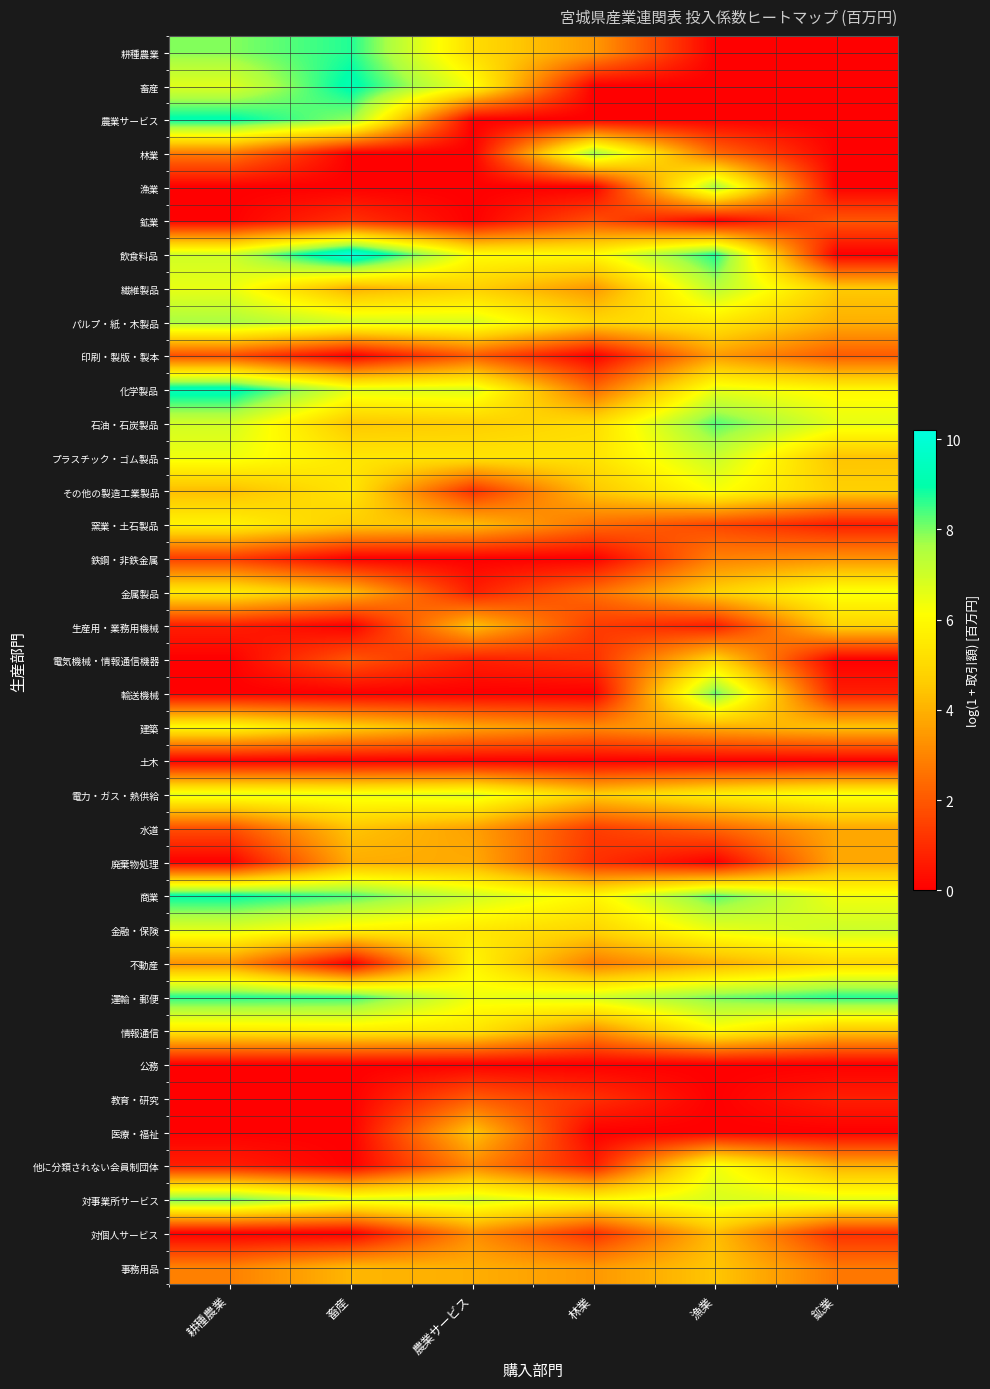

Reading right to left, list all the values displayed in this chart.

耕種農業: 鉱業=0.0	漁業=0.0	林業=3.5	農業サービス=5.1	畜産=8.7	耕種農業=7.9
畜産: 鉱業=0.0	漁業=0.0	林業=0.0	農業サービス=6.2	畜産=9.2	耕種農業=6.7
農業サービス: 鉱業=0.0	漁業=0.0	林業=0.0	農業サービス=0.0	畜産=7.9	耕種農業=9.1
林業: 鉱業=0.0	漁業=2.4	林業=7.7	農業サービス=0.0	畜産=0.0	耕種農業=2.8
漁業: 鉱業=0.0	漁業=7.6	林業=0.0	農業サービス=0.0	畜産=0.0	耕種農業=0.0
鉱業: 鉱業=1.9	漁業=0.0	林業=1.8	農業サービス=0.0	畜産=1.1	耕種農業=0.0
飲食料品: 鉱業=0.0	漁業=8.7	林業=6.0	農業サービス=6.1	畜産=10.2	耕種農業=7.0
繊維製品: 鉱業=4.6	漁業=7.4	林業=3.4	農業サービス=4.7	畜産=3.9	耕種農業=6.5
パルプ・紙・木製品: 鉱業=4.0	漁業=5.5	林業=4.9	農業サービス=6.8	畜産=6.9	耕種農業=7.6
印刷・製版・製本: 鉱業=2.1	漁業=3.5	林業=0.0	農業サービス=2.1	畜産=0.0	耕種農業=1.8
化学製品: 鉱業=5.9	漁業=6.5	林業=2.4	農業サービス=6.8	畜産=6.6	耕種農業=9.4
石油・石炭製品: 鉱業=6.6	漁業=8.3	林業=5.1	農業サービス=4.7	畜産=4.5	耕種農業=7.0
プラスチック・ゴム製品: 鉱業=4.4	漁業=7.1	林業=5.3	農業サービス=5.3	畜産=5.4	耕種農業=6.4
その他の製造工業製品: 鉱業=4.8	漁業=6.3	林業=4.5	農業サービス=1.1	畜産=5.4	耕種農業=4.3
窯業・土石製品: 鉱業=0.7	漁業=1.6	林業=2.5	農業サービス=4.3	畜産=4.6	耕種農業=5.8
鉄鋼・非鉄金属: 鉱業=3.3	漁業=2.9	林業=0.0	農業サービス=0.0	畜産=0.0	耕種農業=1.4
金属製品: 鉱業=6.3	漁業=4.8	林業=2.5	農業サービス=0.7	畜産=4.2	耕種農業=5.5
生産用・業務用機械: 鉱業=4.8	漁業=0.7	林業=1.4	農業サービス=4.3	畜産=0.0	耕種農業=0.7
電気機械・情報通信機器: 鉱業=0.0	漁業=4.9	林業=1.1	農業サービス=0.7	畜産=1.9	耕種農業=0.0
輸送機械: 鉱業=0.7	漁業=8.2	林業=0.0	農業サービス=0.0	畜産=0.0	耕種農業=0.0
建築: 鉱業=4.4	漁業=3.9	林業=3.1	農業サービス=3.7	畜産=4.8	耕種農業=6.0
土木: 鉱業=0.0	漁業=0.0	林業=0.0	農業サービス=0.0	畜産=0.0	耕種農業=0.0
電力・ガス・熱供給: 鉱業=6.3	漁業=5.7	林業=4.7	農業サービス=6.7	畜産=6.4	耕種農業=6.6
水道: 鉱業=3.8	漁業=2.3	林業=1.4	農業サービス=3.6	畜産=4.4	耕種農業=1.8
廃棄物処理: 鉱業=3.8	漁業=0.0	林業=1.1	農業サービス=3.9	畜産=3.9	耕種農業=0.0
商業: 鉱業=6.4	漁業=8.3	林業=5.9	農業サービス=7.0	畜産=8.4	耕種農業=9.0
金融・保険: 鉱業=7.0	漁業=6.5	林業=4.9	農業サービス=5.5	畜産=5.8	耕種農業=6.7
不動産: 鉱業=5.0	漁業=4.0	林業=2.8	農業サービス=5.9	畜産=0.0	耕種農業=3.3
運輸・郵便: 鉱業=8.7	漁業=8.0	林業=6.9	農業サービス=6.4	畜産=8.6	耕種農業=8.7
情報通信: 鉱業=4.5	漁業=6.0	林業=3.2	農業サービス=5.4	畜産=5.6	耕種農業=5.5
公務: 鉱業=0.0	漁業=0.0	林業=0.0	農業サービス=0.0	畜産=0.0	耕種農業=0.0
教育・研究: 鉱業=0.7	漁業=0.0	林業=1.1	農業サービス=2.1	畜産=0.0	耕種農業=0.0
医療・福祉: 鉱業=0.0	漁業=0.0	林業=0.0	農業サービス=4.5	畜産=0.0	耕種農業=0.0
他に分類されない会員制団体: 鉱業=3.9	漁業=6.4	林業=0.7	農業サービス=3.0	畜産=0.0	耕種農業=0.7
対事業所サービス: 鉱業=6.6	漁業=6.8	林業=6.0	農業サービス=6.9	畜産=6.7	耕種農業=8.2
対個人サービス: 鉱業=1.1	漁業=4.3	林業=1.1	農業サービス=3.2	畜産=0.0	耕種農業=0.0
事務用品: 鉱業=2.7	漁業=4.5	林業=3.4	農業サービス=3.9	畜産=4.1	耕種農業=2.9